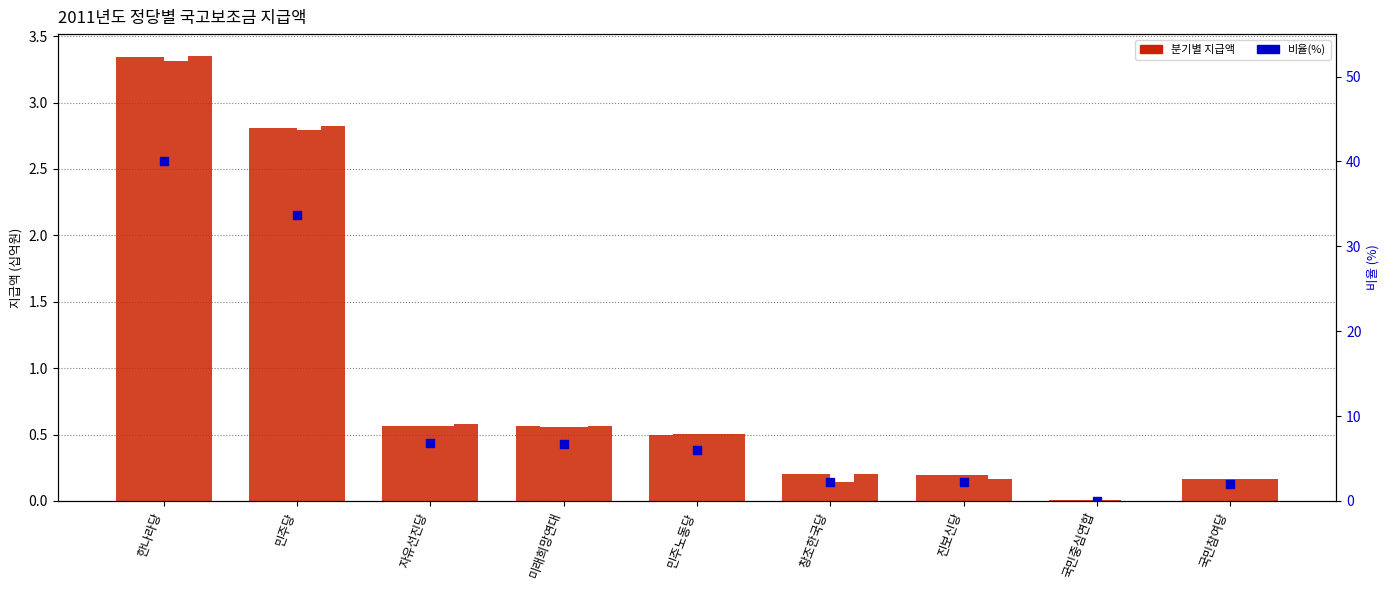

At which category is the sum across all series the highest?

한나라당